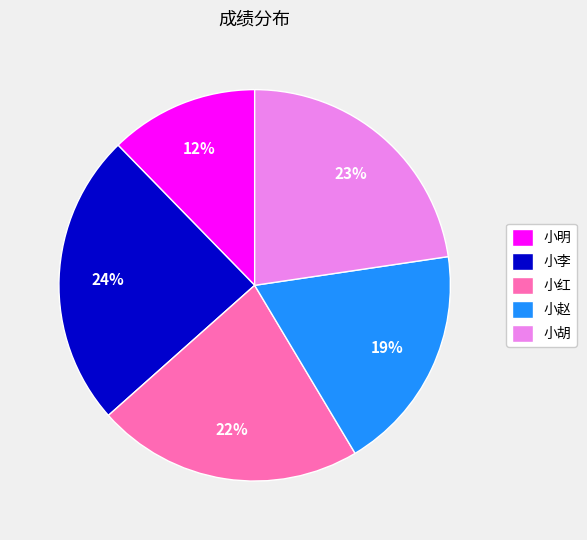

How many slices are in this pie chart?

5